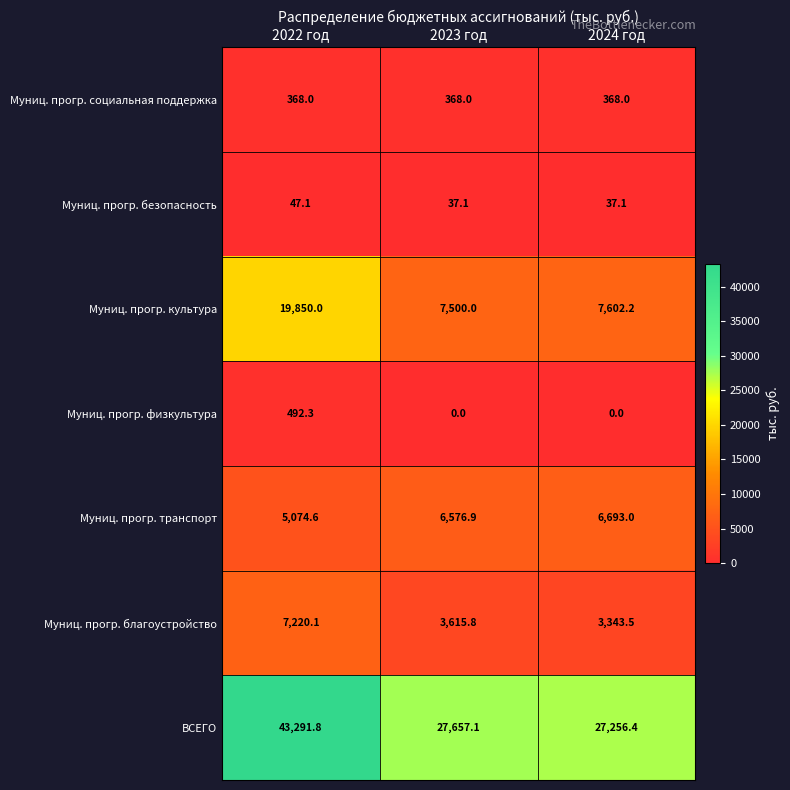

How many values in the Муниц. прогр. транспорт series are below 6576?

1